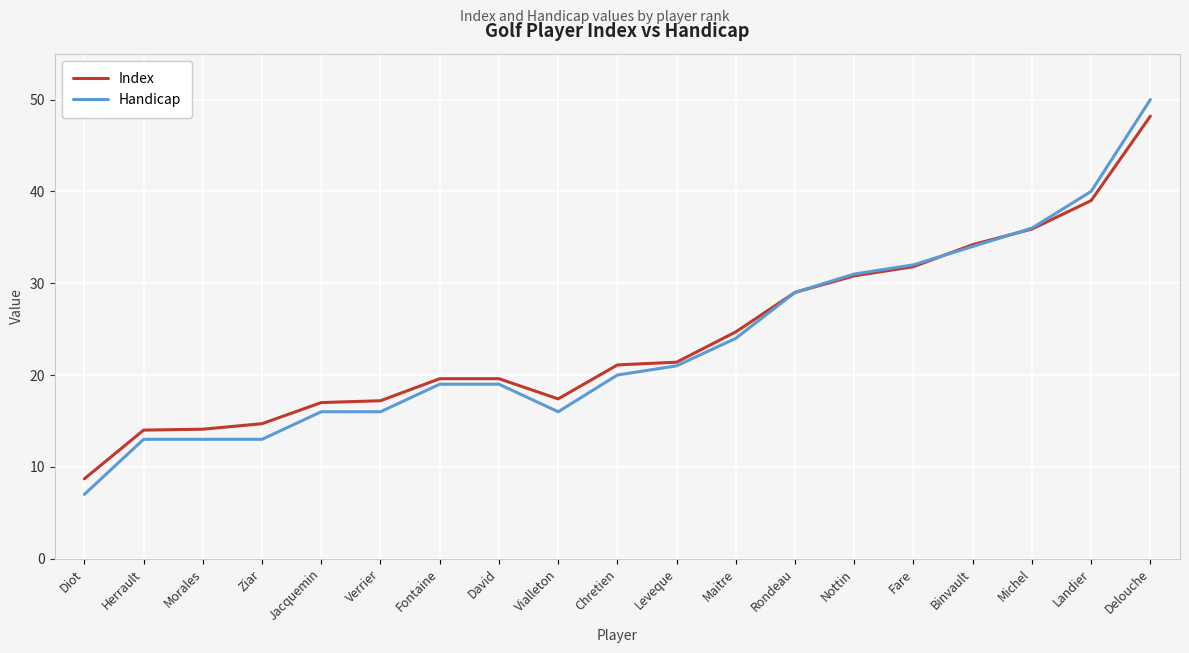

At how many categories does at least one series exceed 16?

15